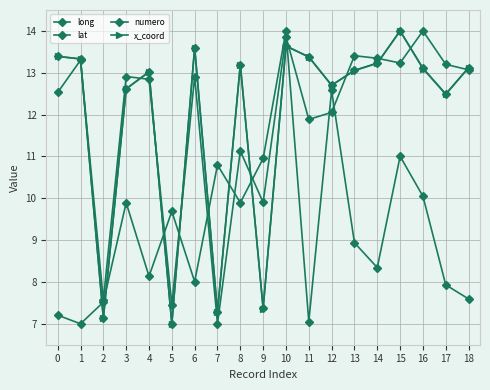

How many intersections are there between lat and x_coord?

10